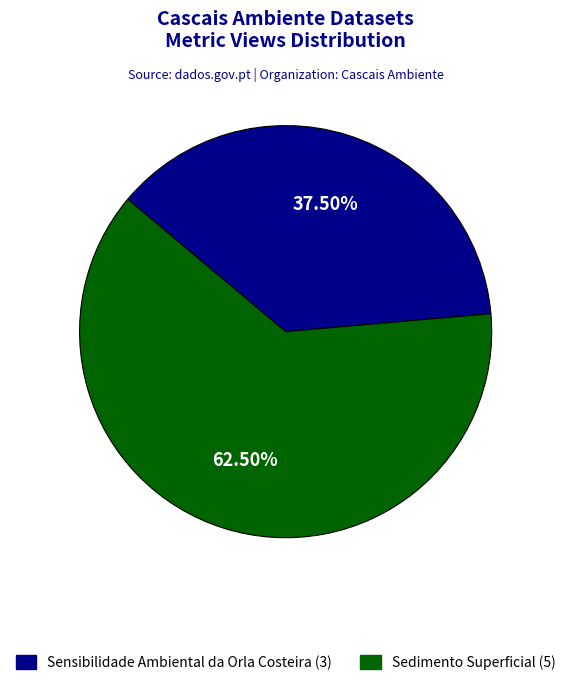

What is the smallest slice in the pie chart?

Sensibilidade Ambiental da Orla Costeira